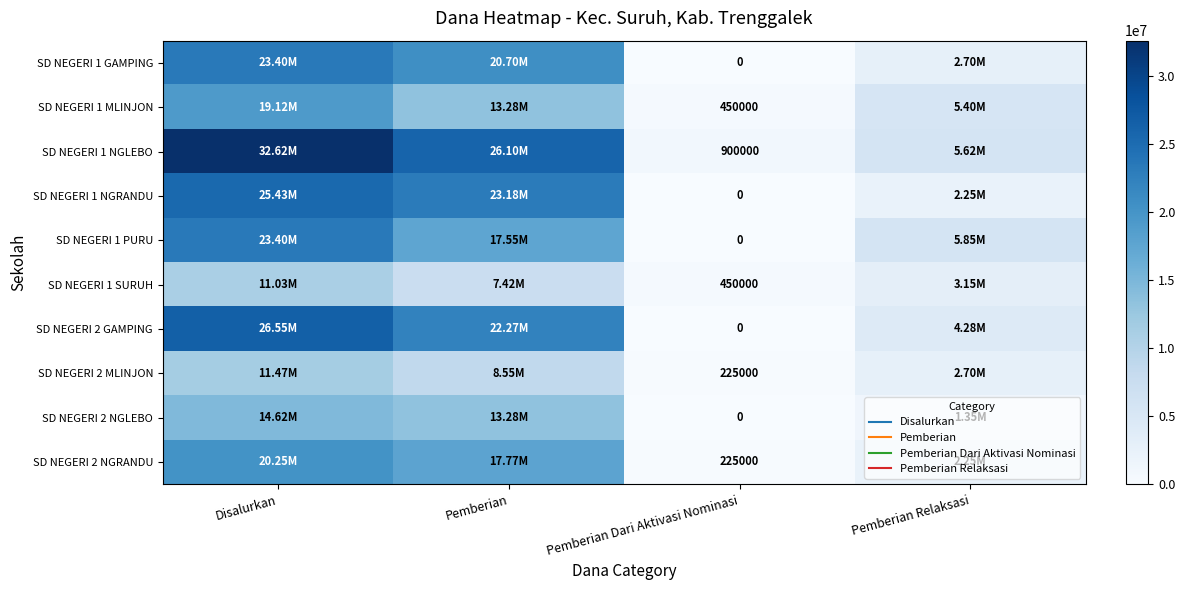

True or false: SD NEGERI 1 SURUH has a value of 450000 at Pemberian Dari Aktivasi Nominasi.

True